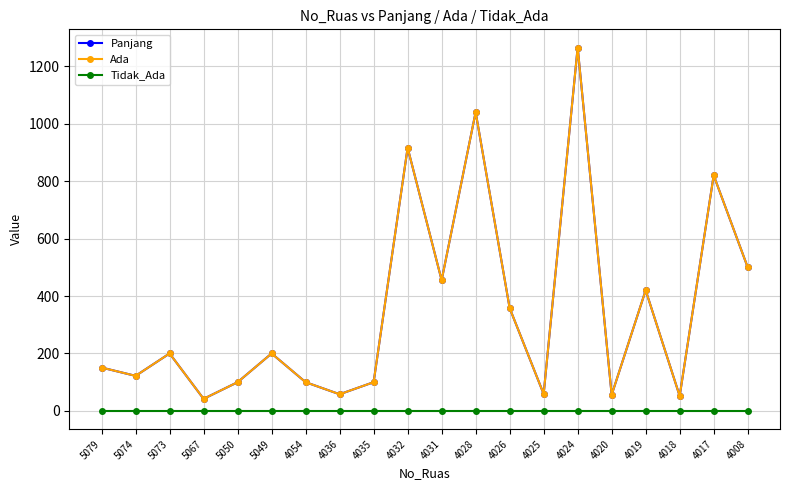

True or false: Tidak_Ada has more than 2 points higher than both neighbors.

False